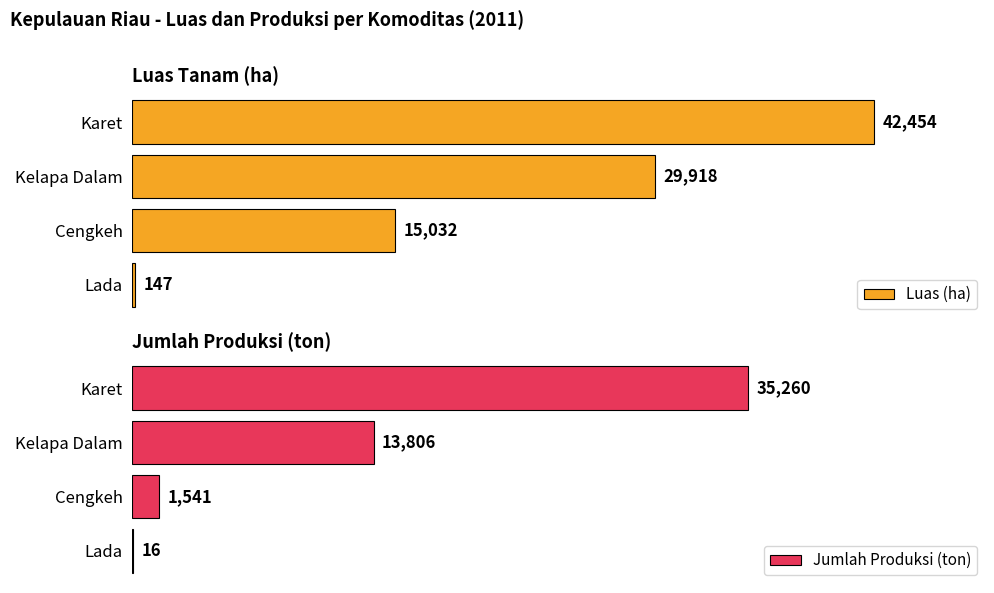

Where is Luas (ha) nearest to the value 21300?

Cengkeh